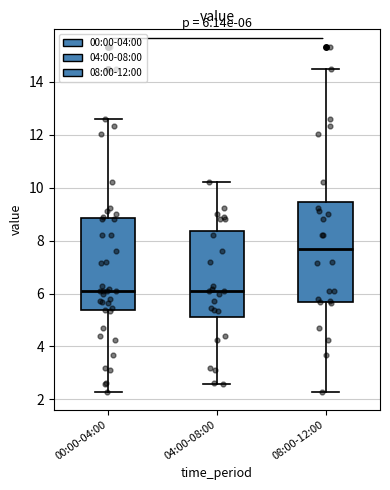

Comparing the boxes themselves (not the whiskers), which one is the tallest?

08:00-12:00